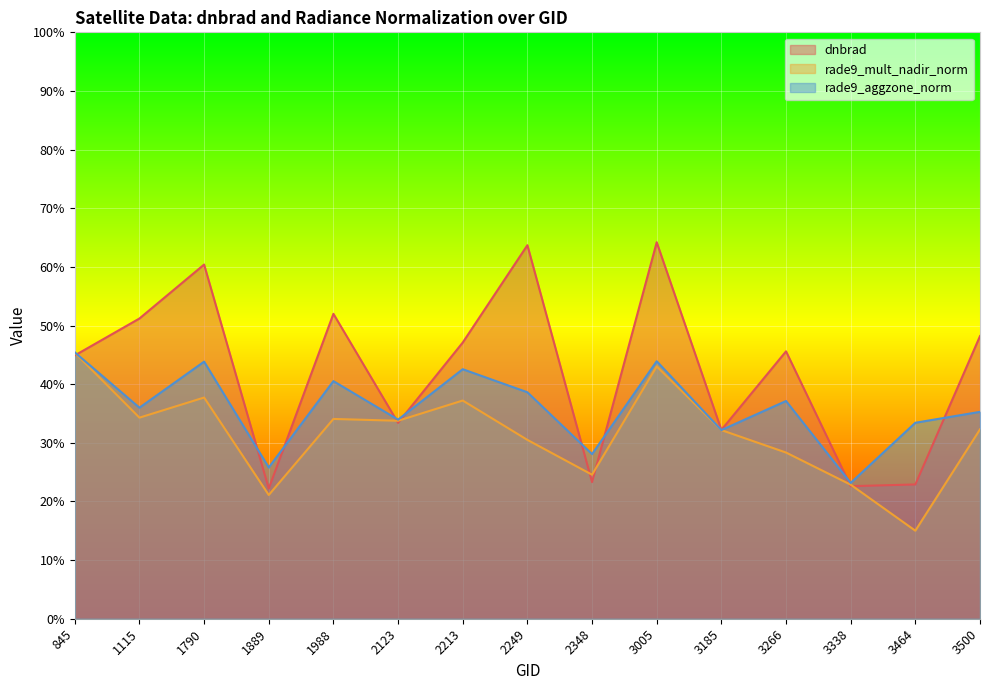

The value of rade9_aggzone_norm at 845 is 0.2. True or false?

False